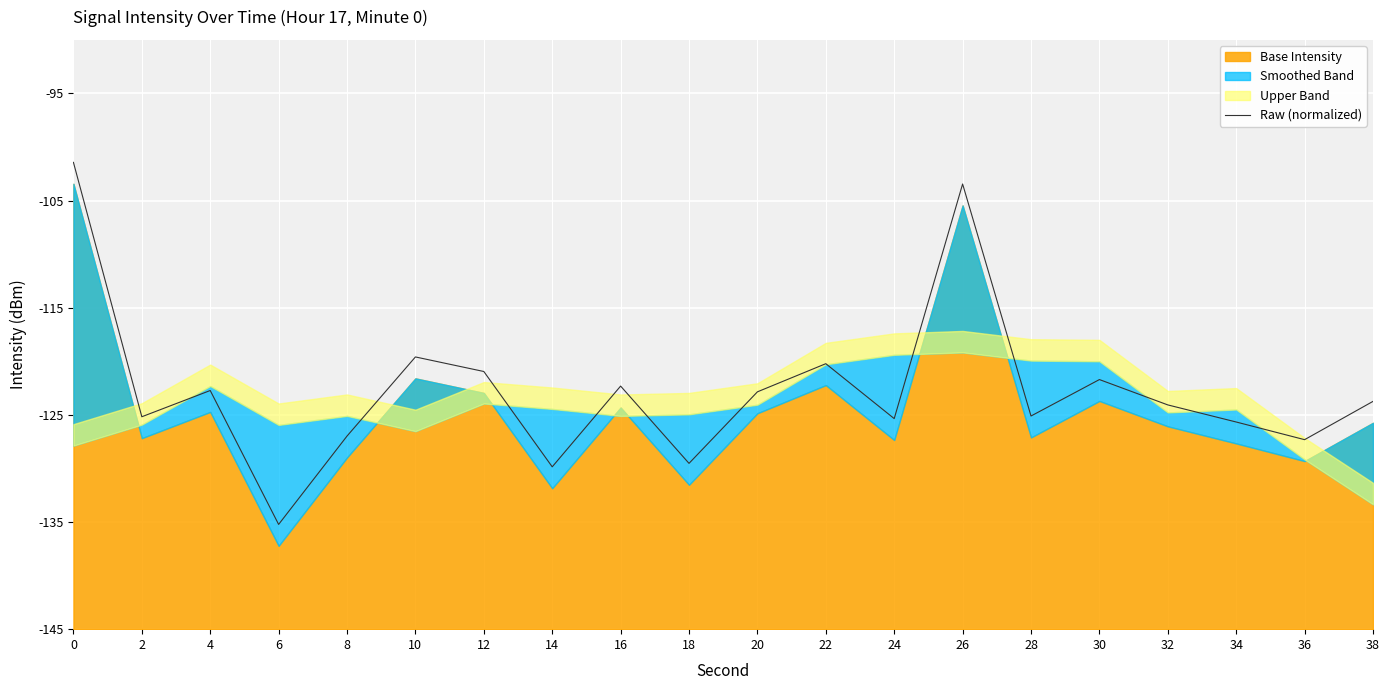

How many interior local valleys (lower than both neighbors) does the data have?

7